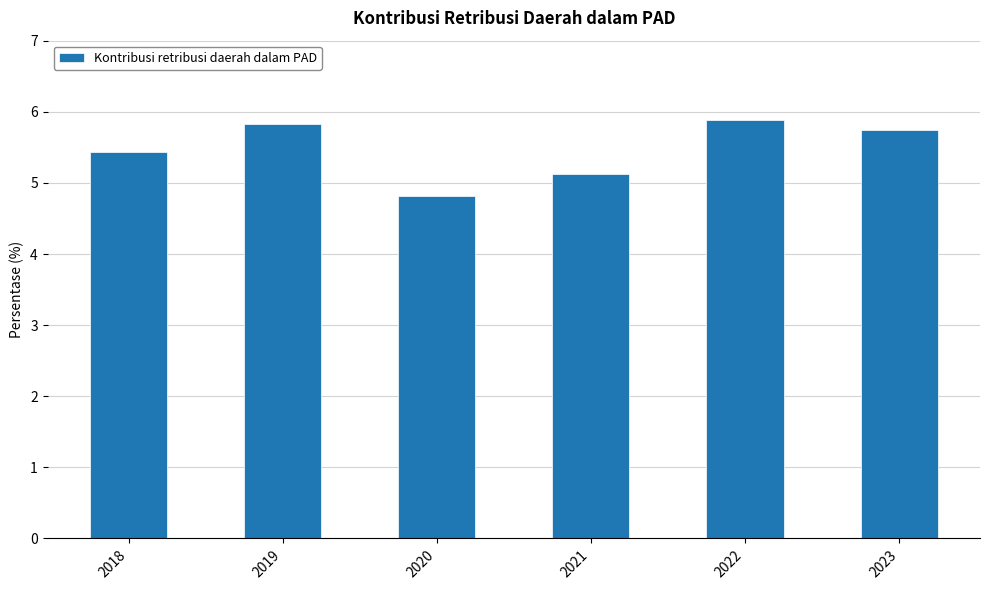

Which label corresponds to the smallest value in the chart?

2020